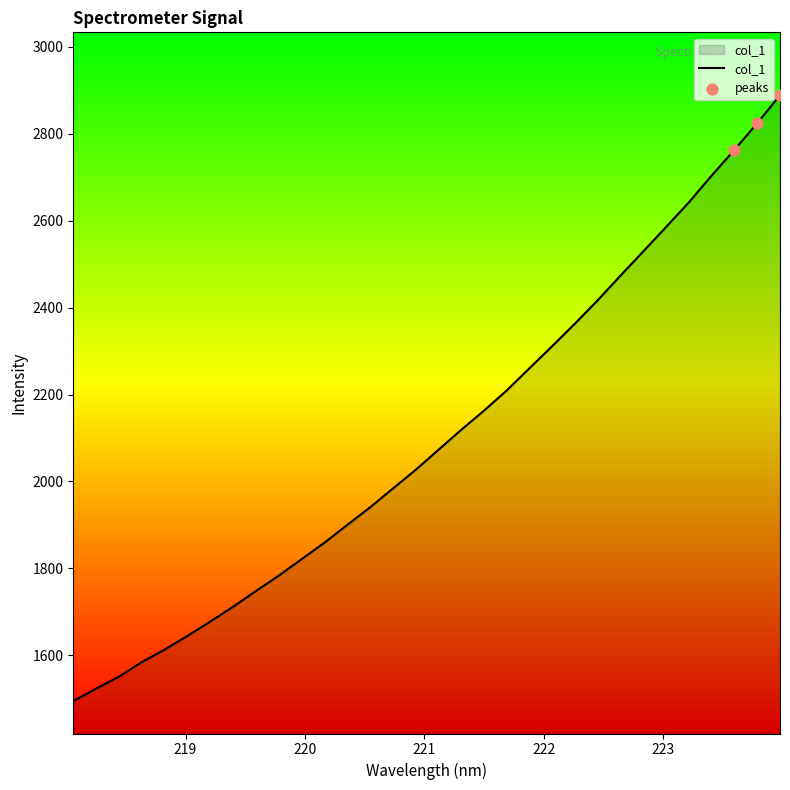

What is the maximum value shown in the chart?

2888.6